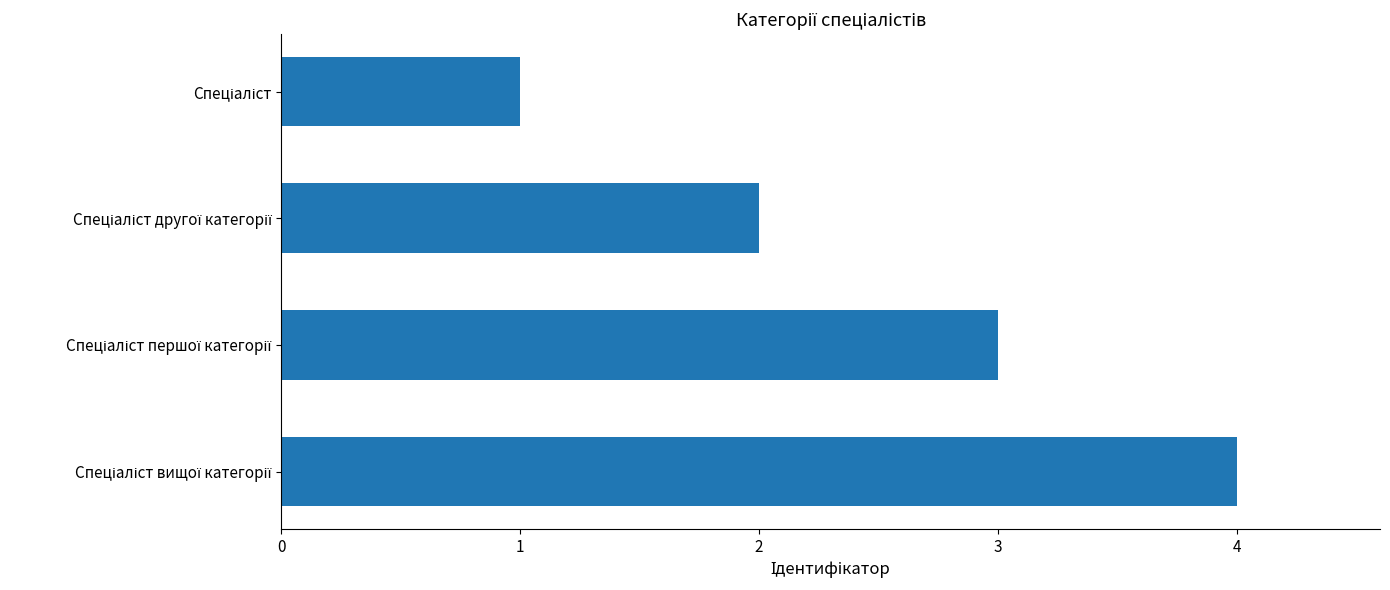

What is the greatest value displayed?

4